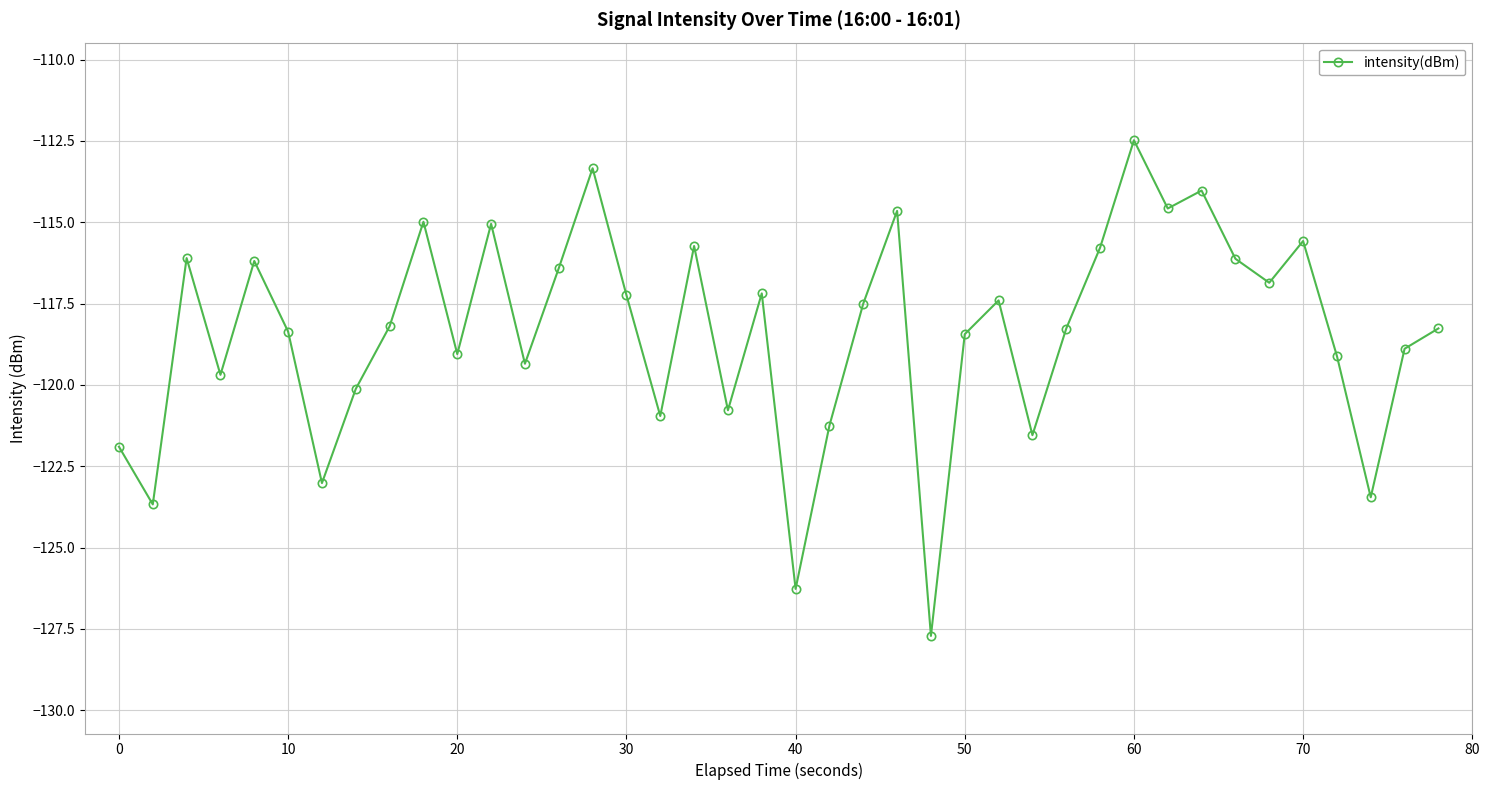

How many series are shown in this chart?

1